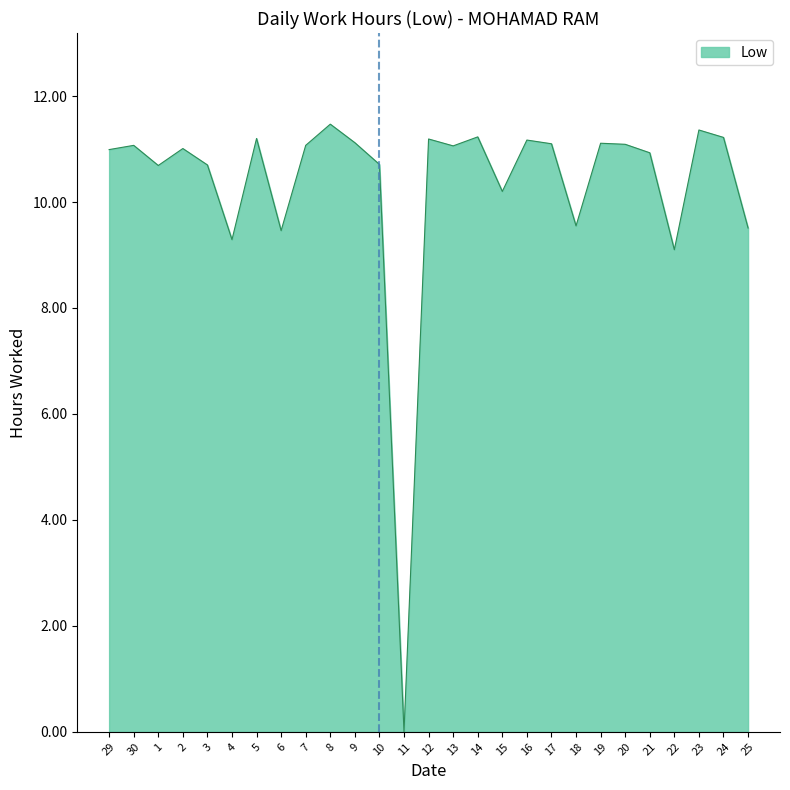

True or false: there are more than 2 points higher than both neighbors.

True